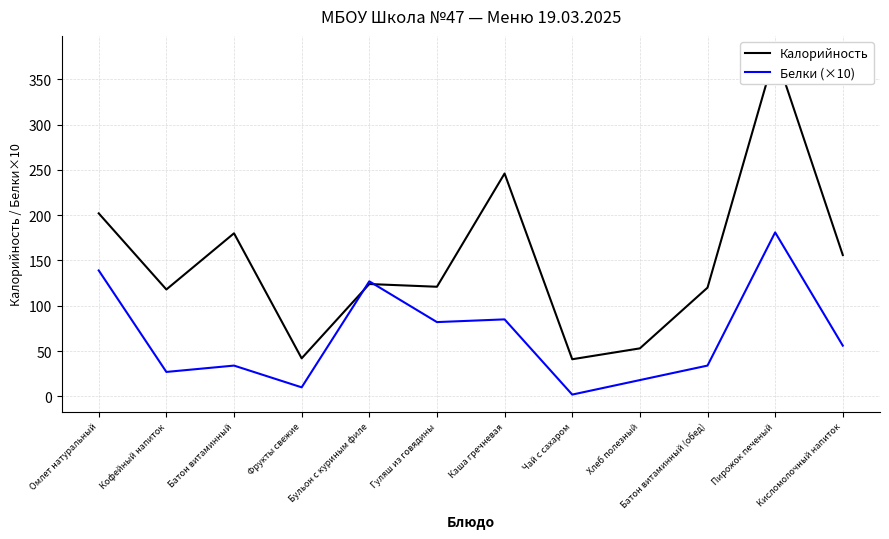

What is the total value across all series at Пирожок печеный?

560